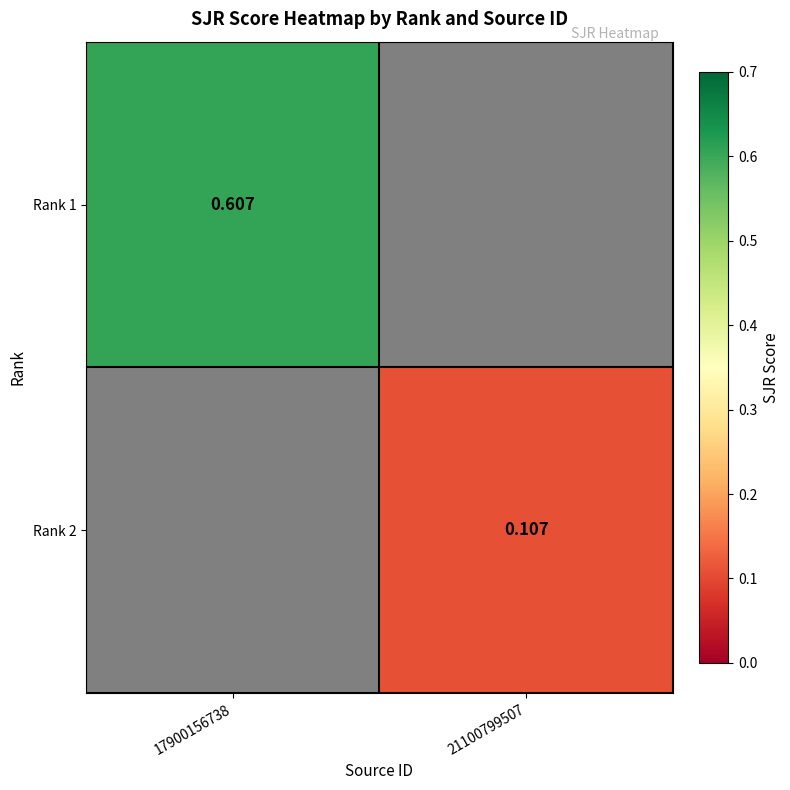

Which series has the largest range (max minus min)?

Rank 1